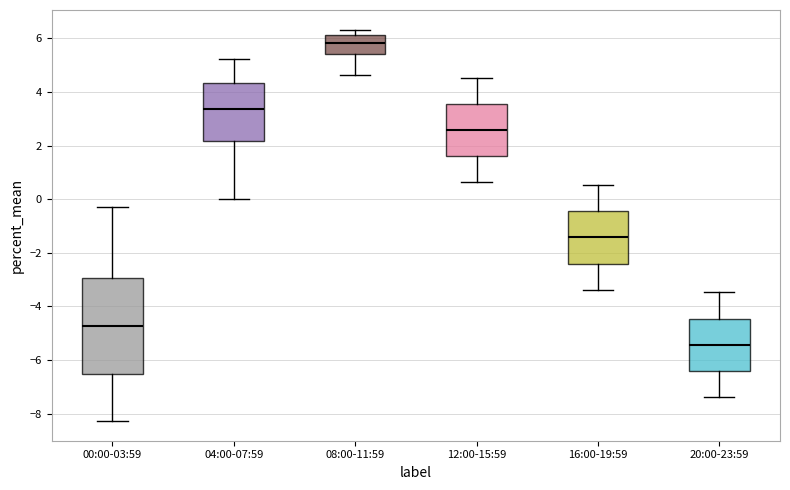

Which box has the lowest median line?

20:00-23:59